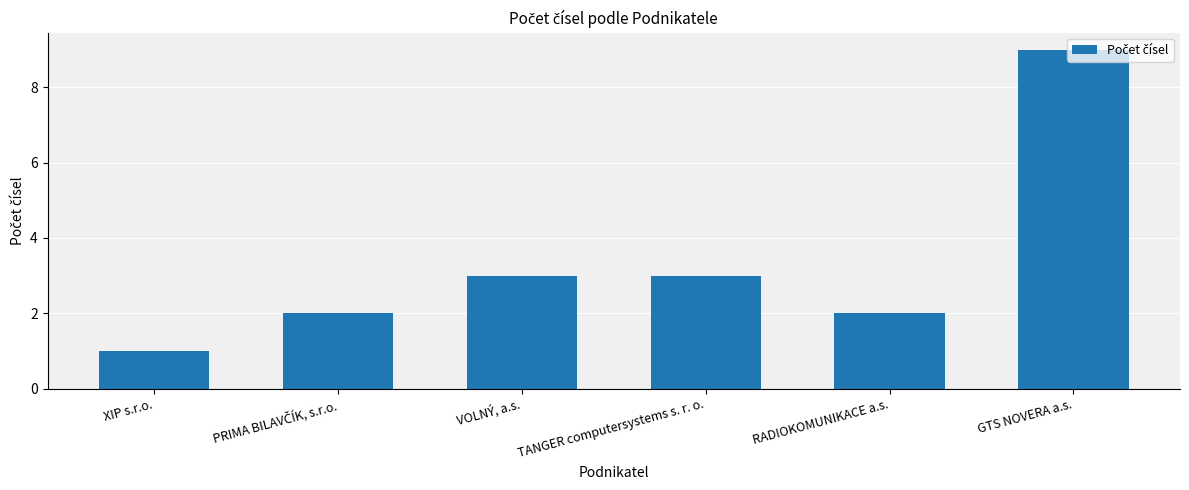

At which category does the chart reach its minimum across all series?

XIP s.r.o.